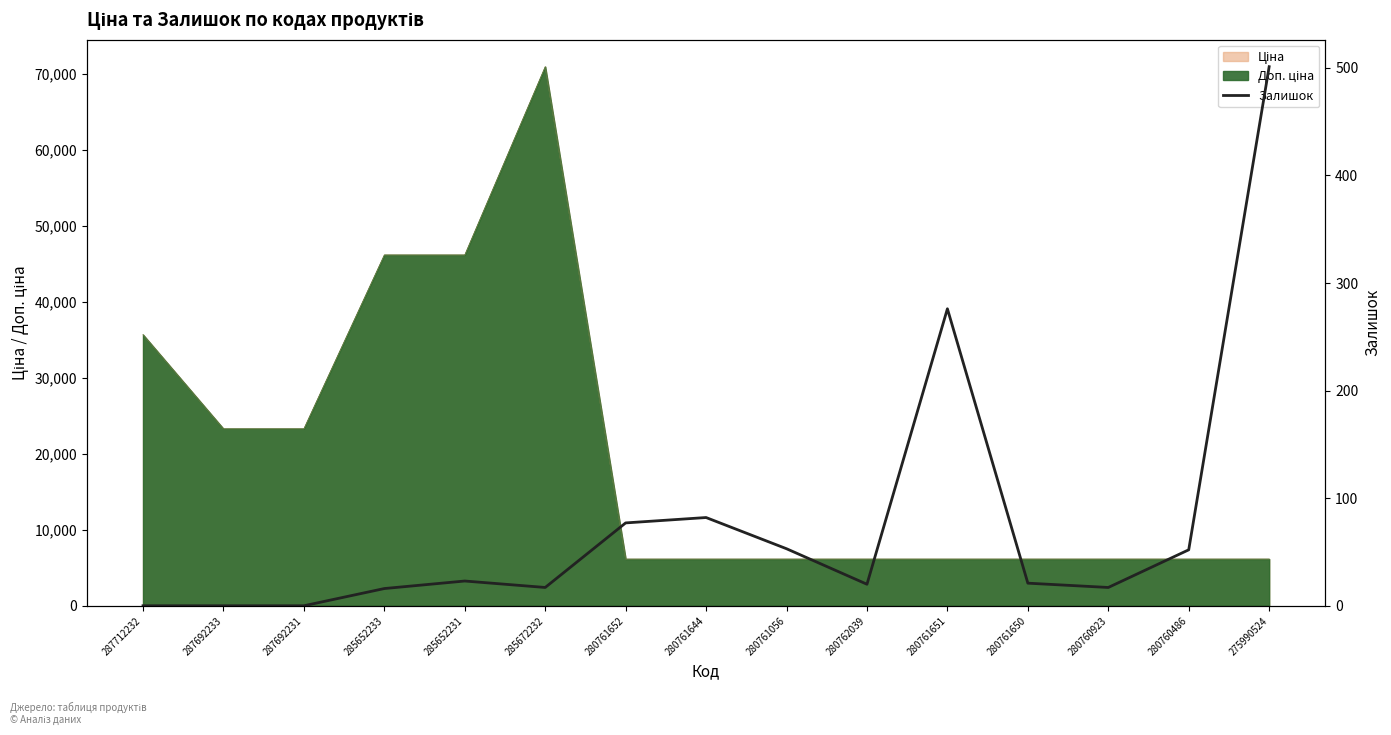

What is the difference between the values at 280761644 and 285652231?

59